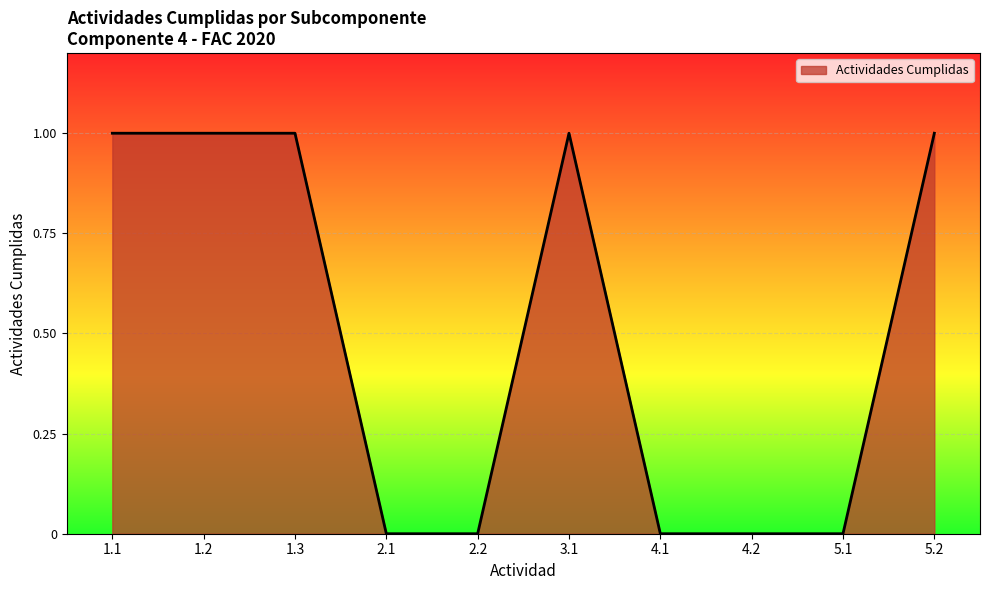

The chart shows a value of 0 at 4.2. True or false?

True